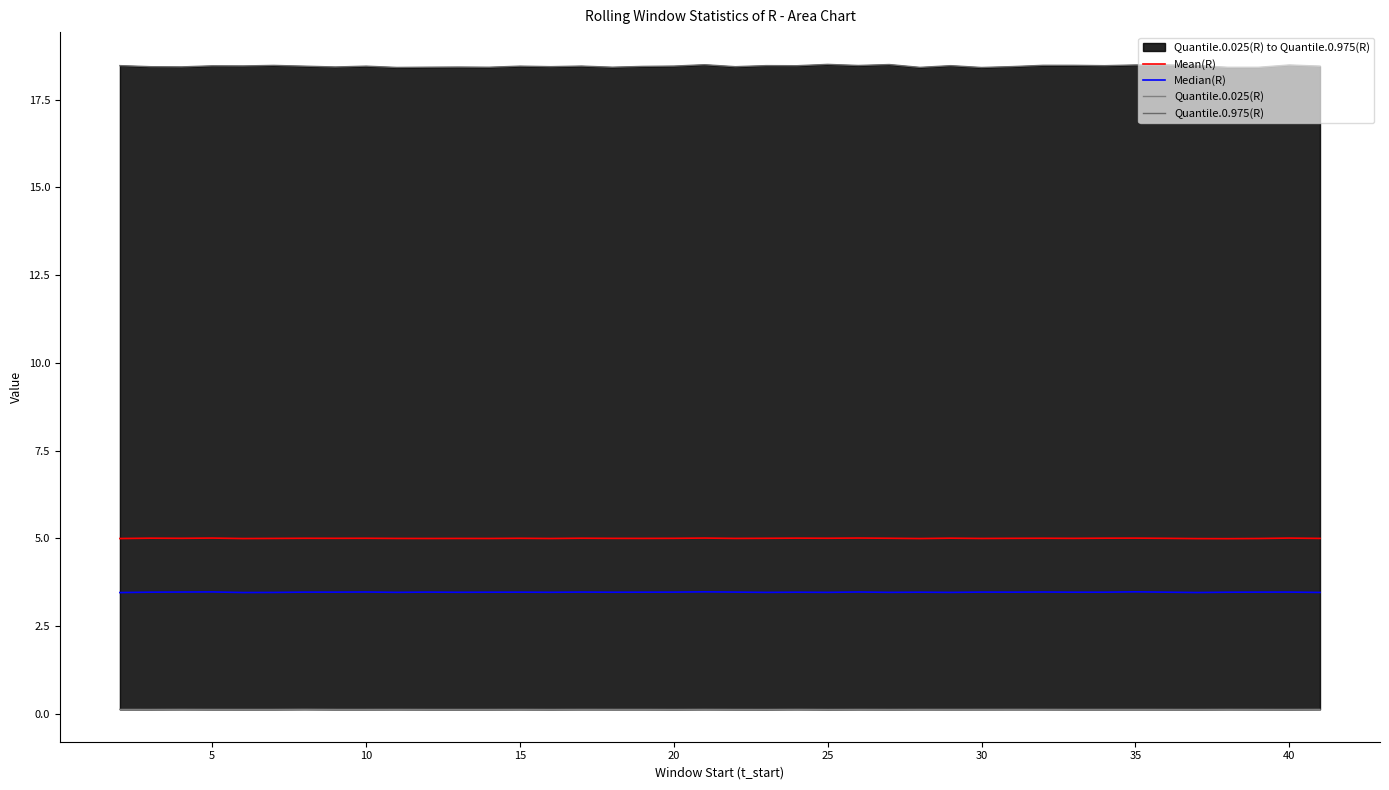

What is the average value of the Mean(R) series?

5.0